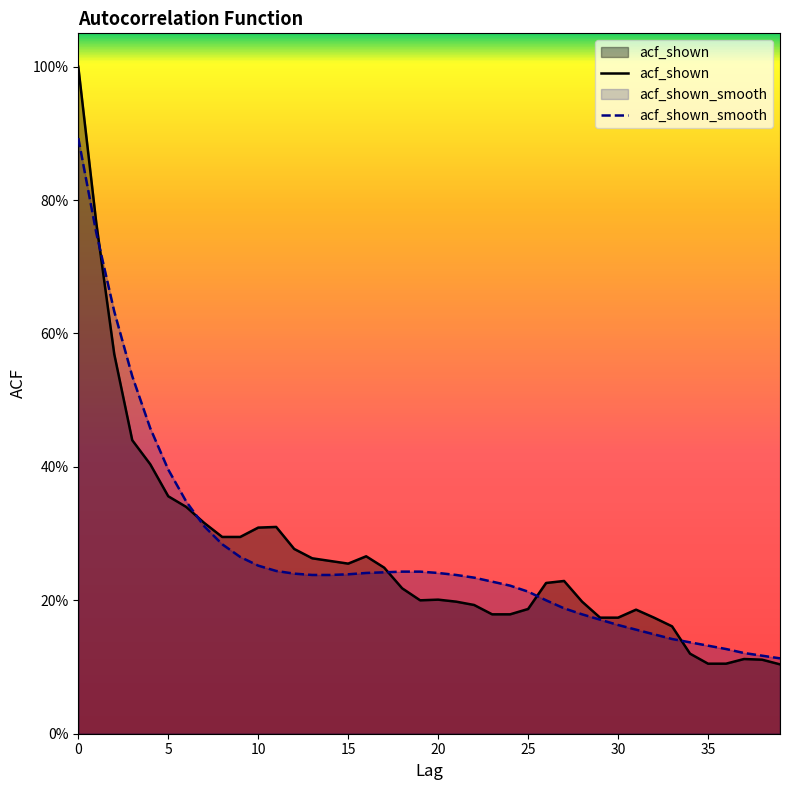

What is the approximate value of acf_shown at 0?

1.0